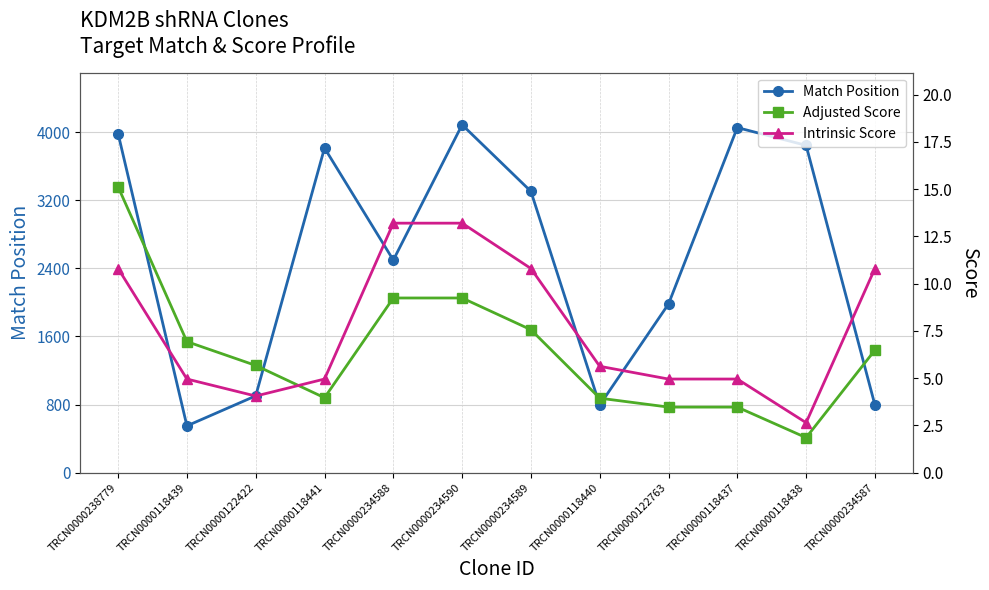

The Adjusted Score series shows 1.8 at TRCN0000118438. True or false?

True